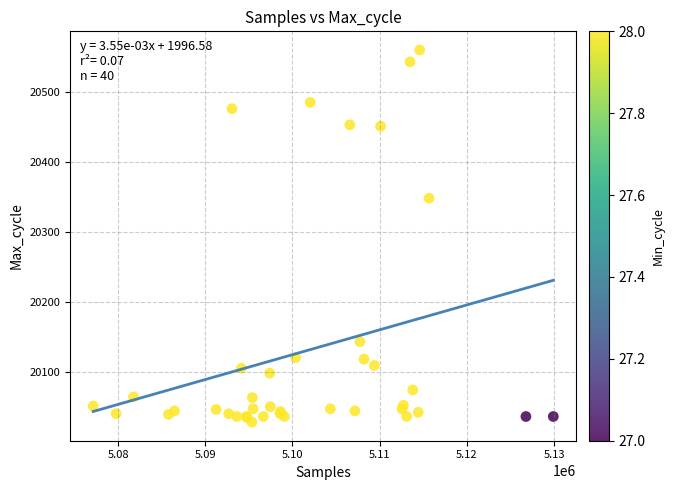

What Y value in the scatter plot is closest to 20294?

20348